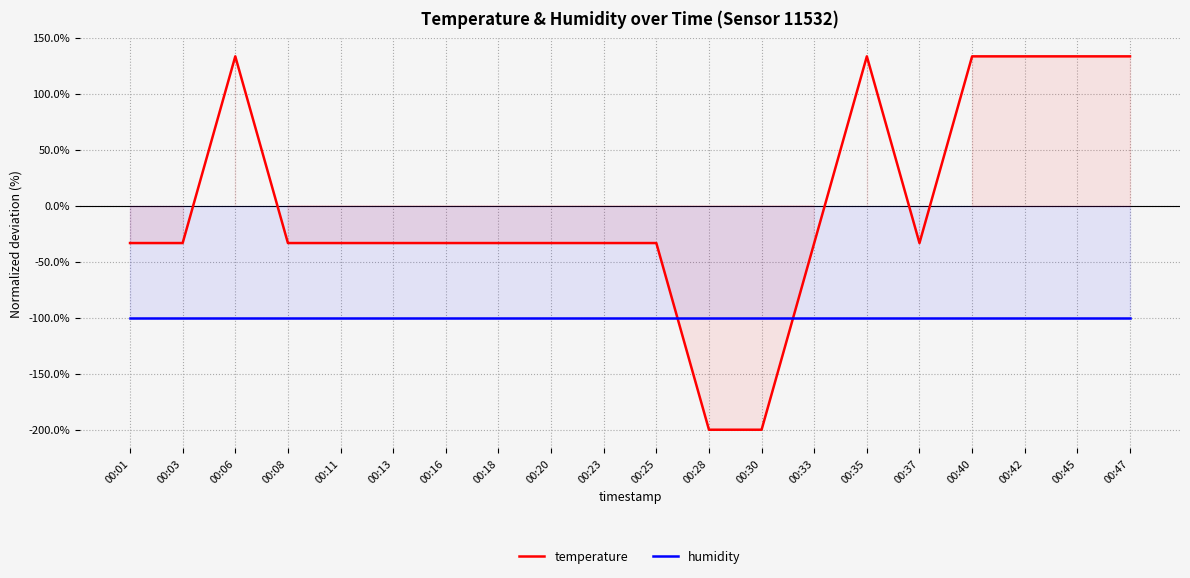

True or false: humidity has a value of -176.6 at 00:25.

False